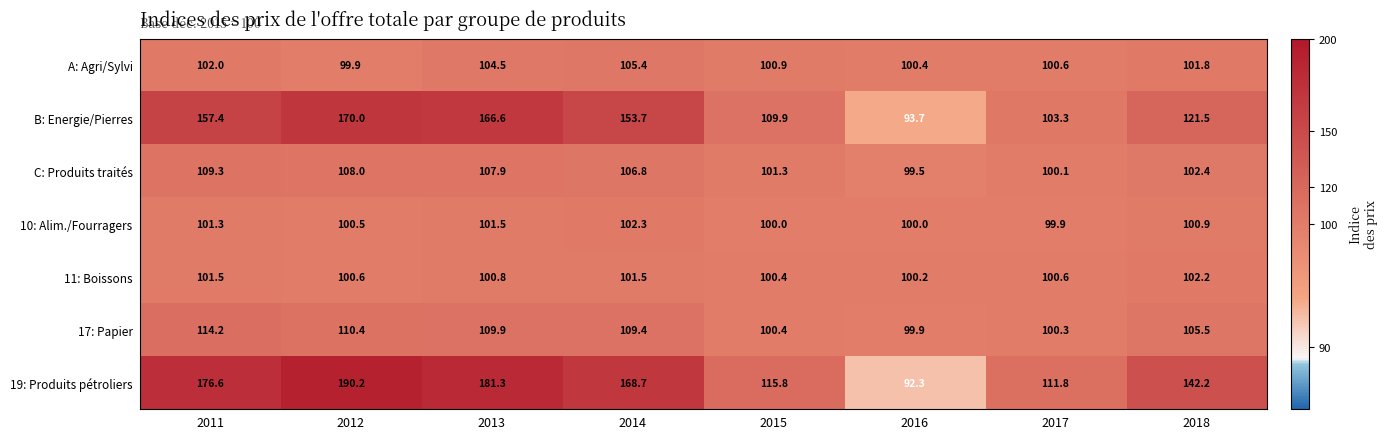

Which series has the largest total across all categories?

19: Produits pétroliers